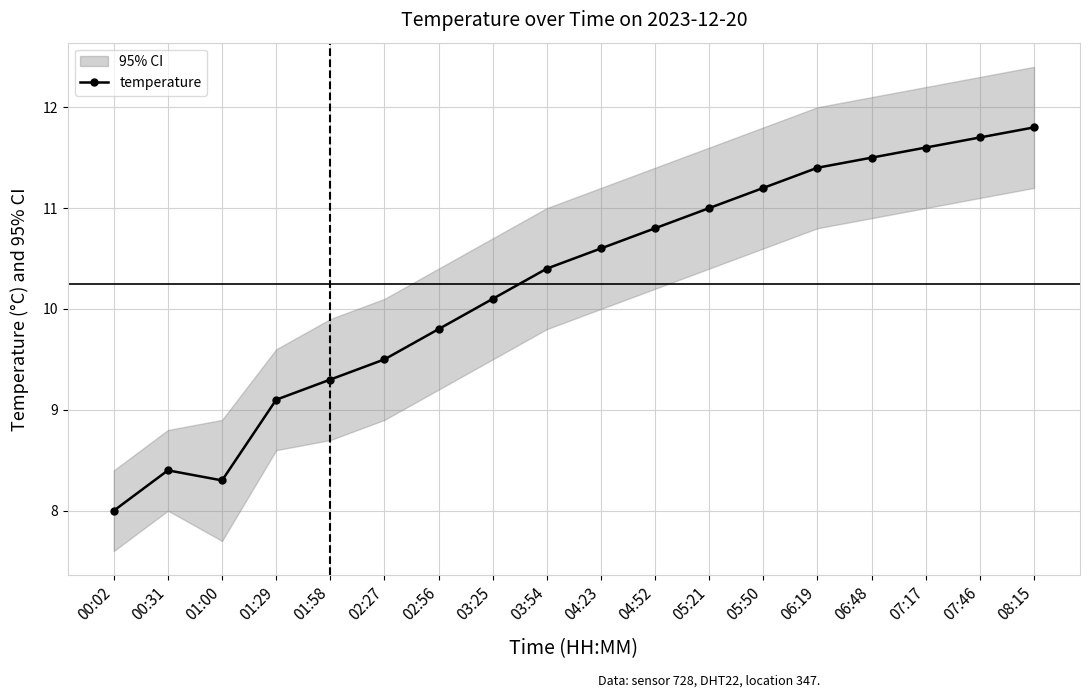

Between 06:19 and 03:54, which is larger?

06:19